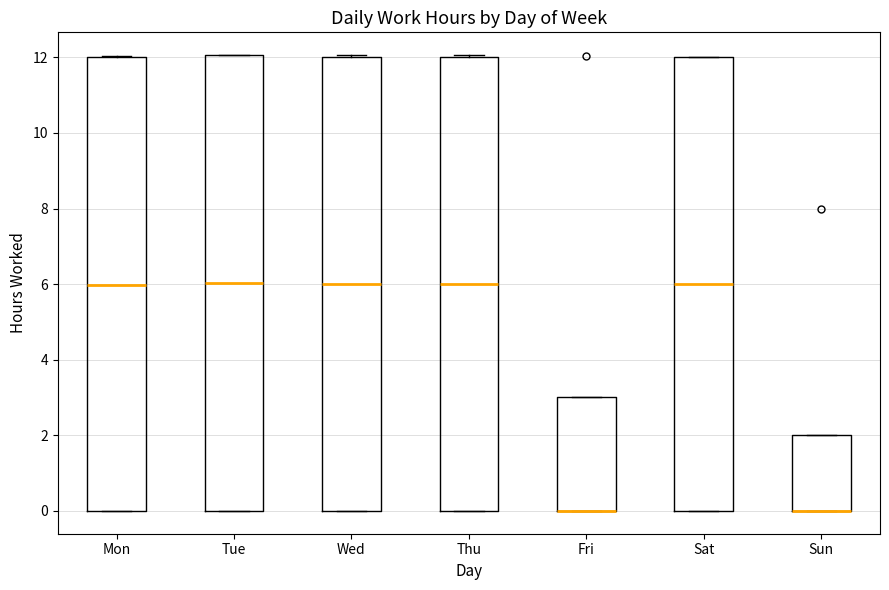

Where is the lower edge of the box for Sun on the y-axis? The values are not printed on the chart, so give them approximately, as read against the axis.

0